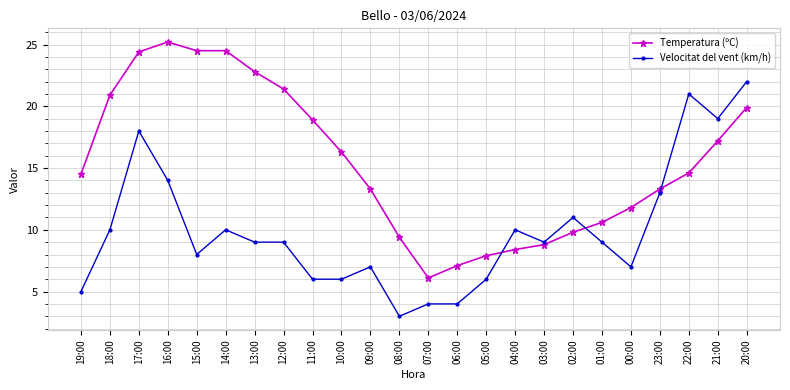

What is the difference between the Temperatura (ºC) values at 06:00 and 00:00?

4.7